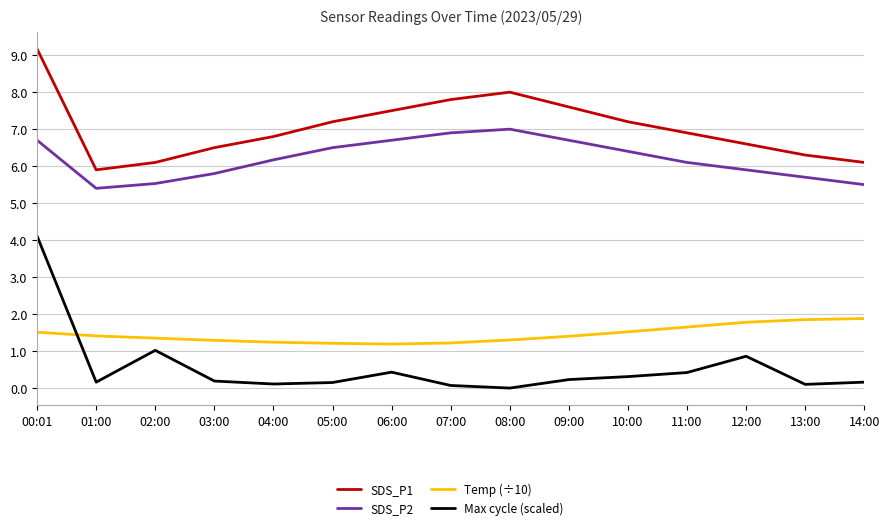

Between 11:00 and 13:00, which series saw the biggest shift?

SDS_P1